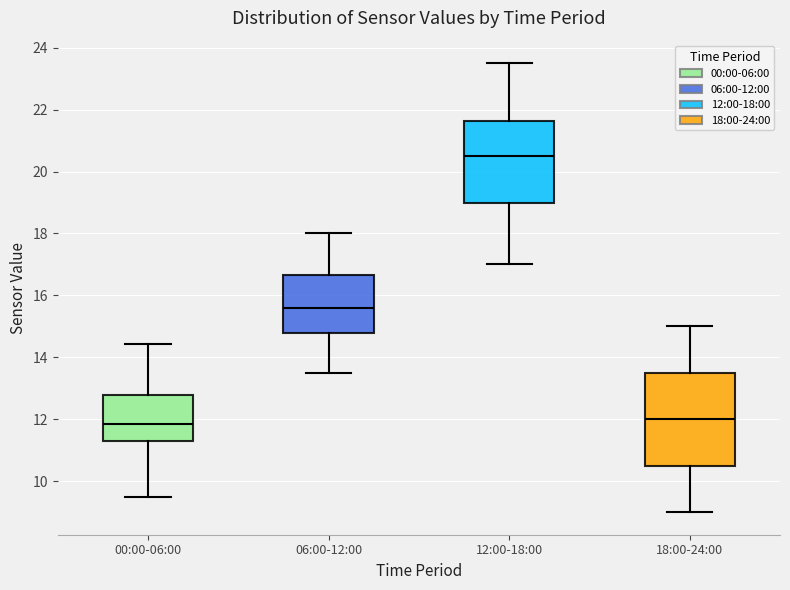

Where is the lower edge of the box for 00:00-06:00 on the y-axis? The values are not printed on the chart, so give them approximately, as read against the axis.

11.4